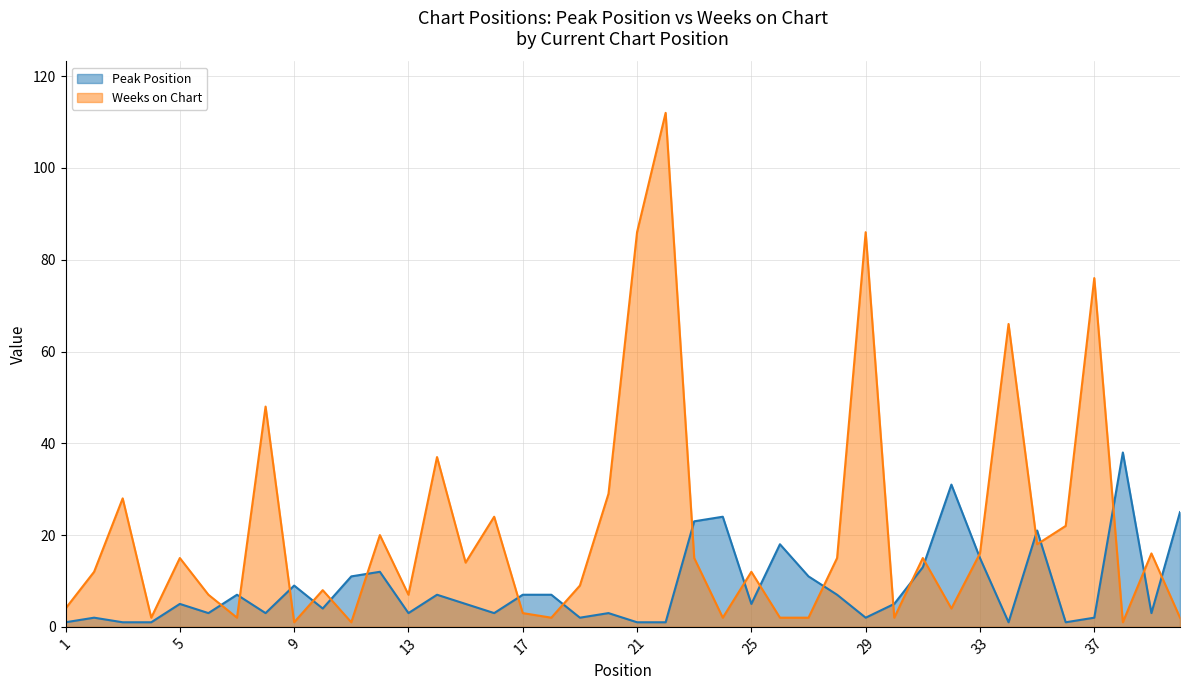

In Weeks on Chart, how many points are higher than both neighbors (excluding endpoints)?

14